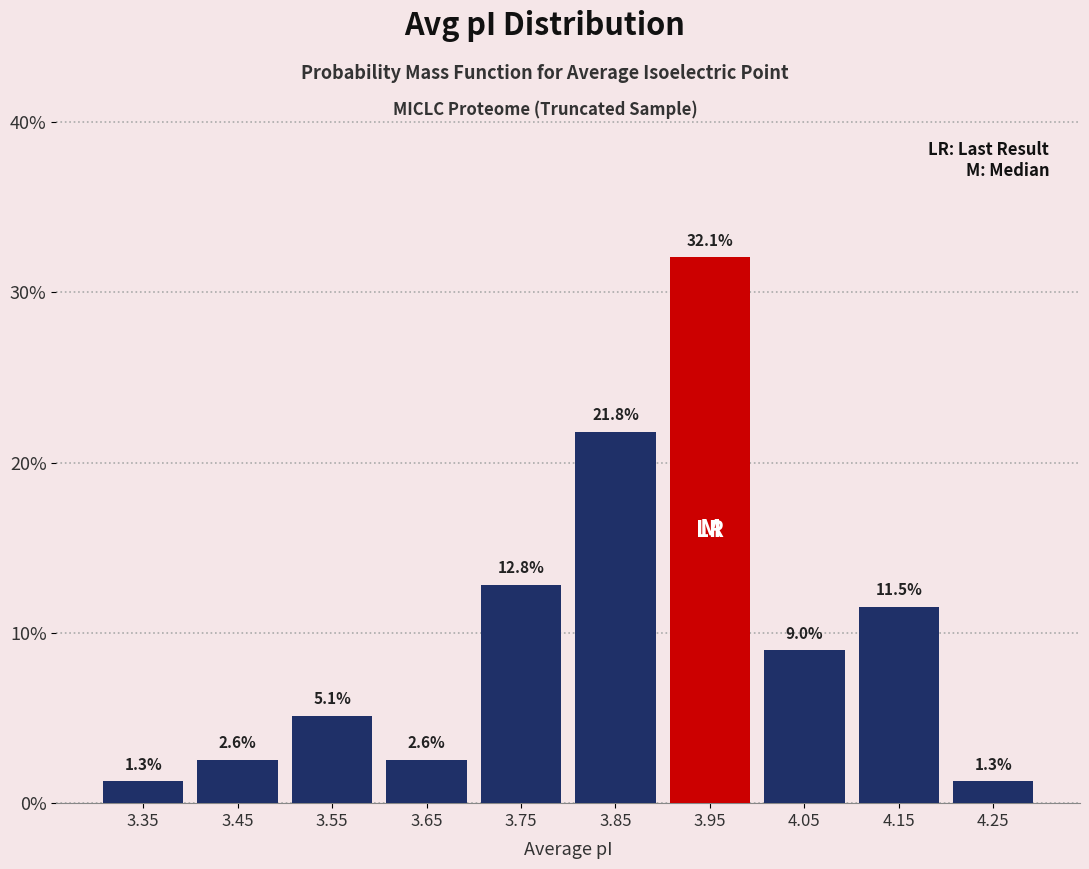

Reading left to right, transcribe this chart: for each bar, give the range it covers on the x-axis and its height.

3.3 to 3.4: 1.3
3.4 to 3.5: 2.6
3.5 to 3.6: 5.1
3.6 to 3.7: 2.6
3.7 to 3.8: 12.8
3.8 to 3.9: 21.8
3.9 to 4.0: 32.1
4.0 to 4.1: 9.0
4.1 to 4.2: 11.5
4.2 to 4.3: 1.3